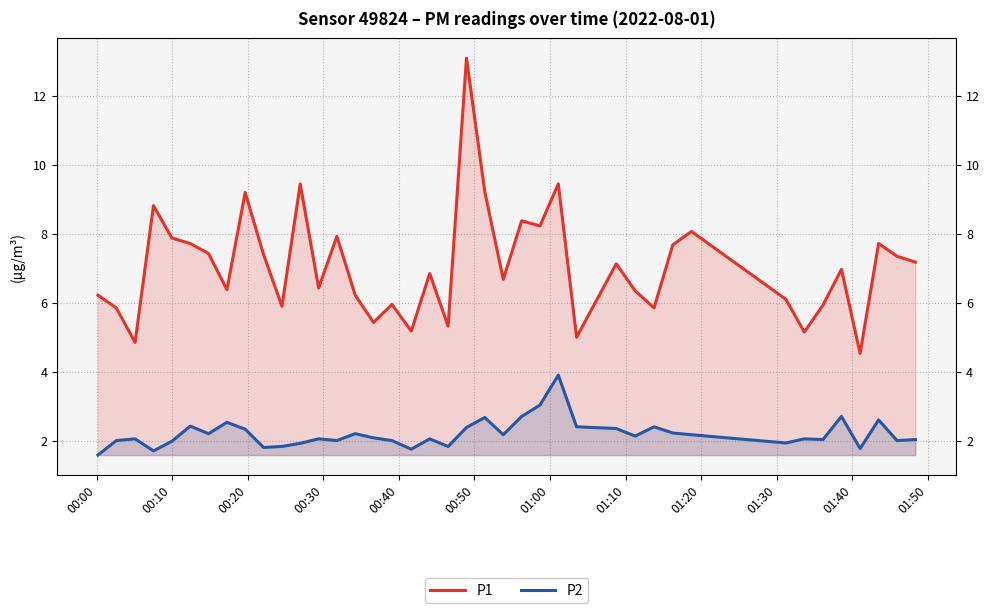

How many lines are shown in the chart?

2